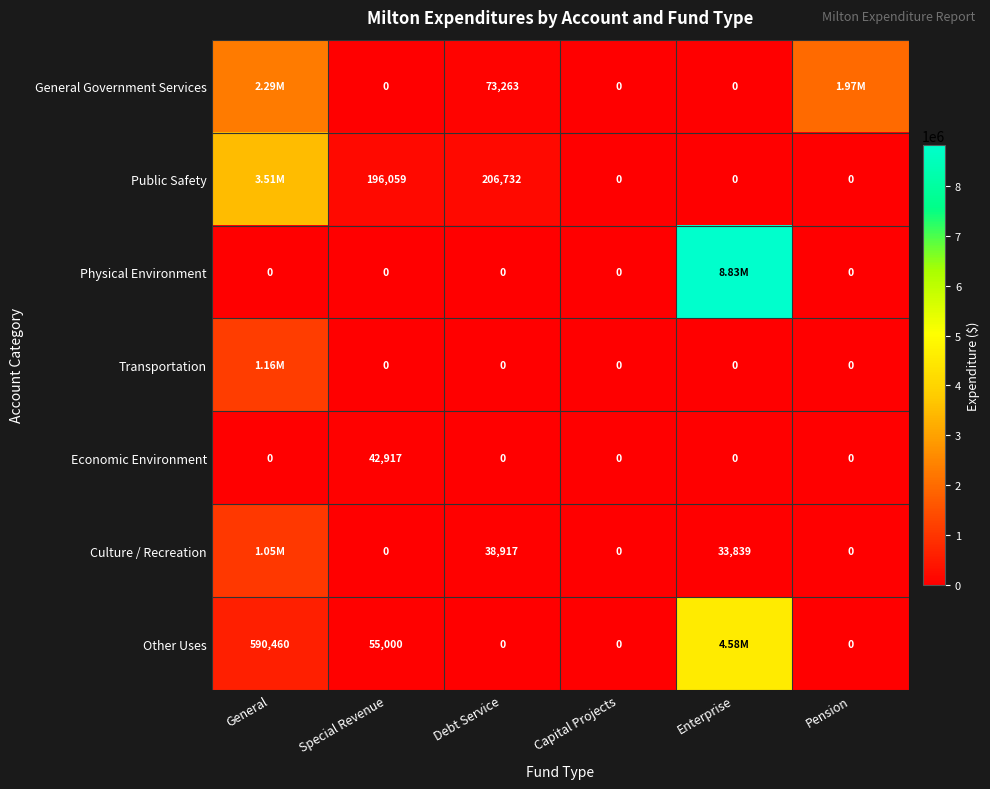

Is the value of Economic Environment at Pension greater than the value of General Government Services at Debt Service?

No